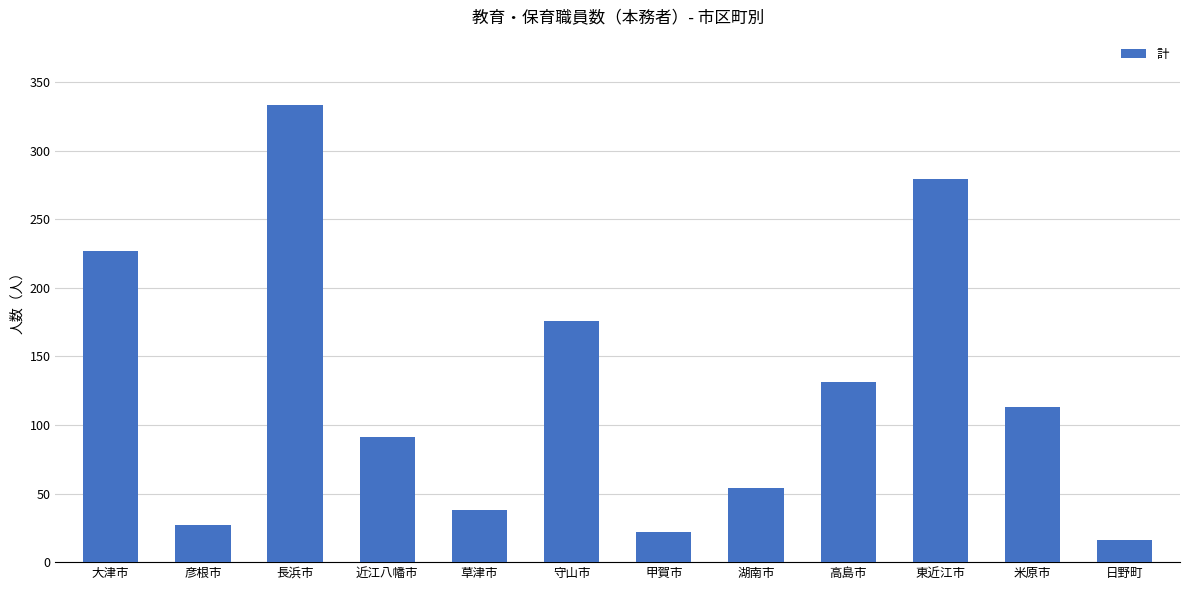

What is the label of the 10th bar from the right?

長浜市